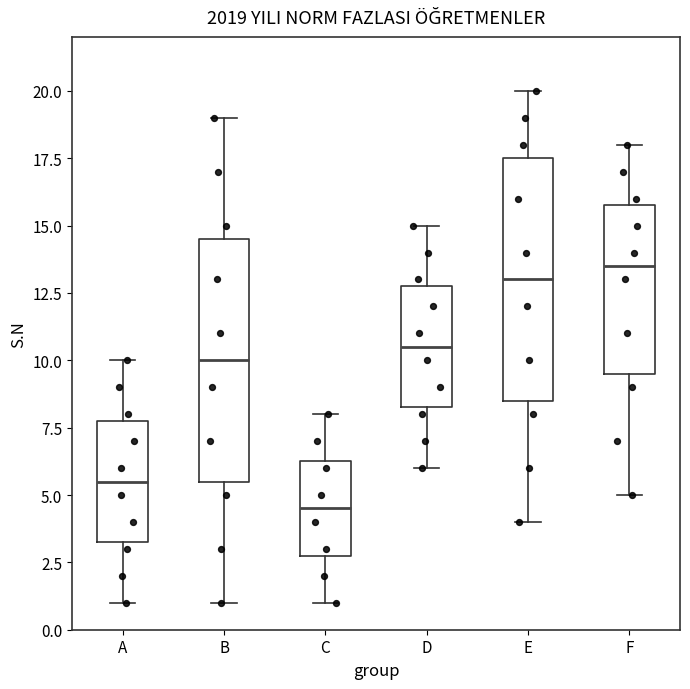

Which box's median line is the lowest?

C